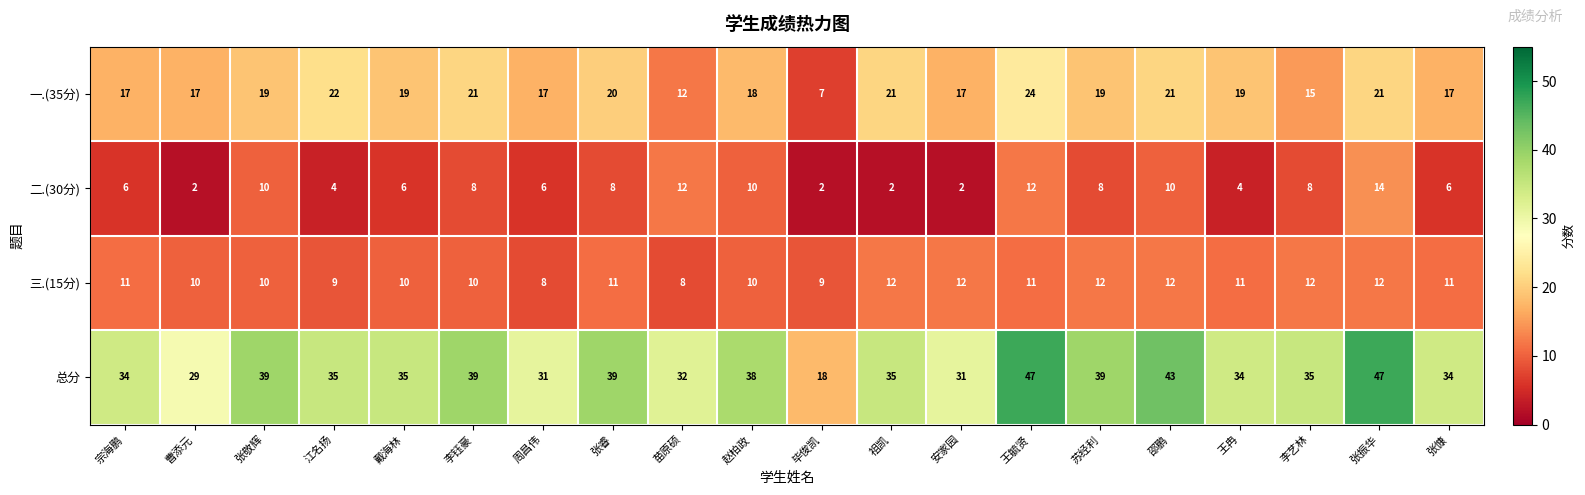

True or false: 总分 has a value of 29 at 曹添元.

True